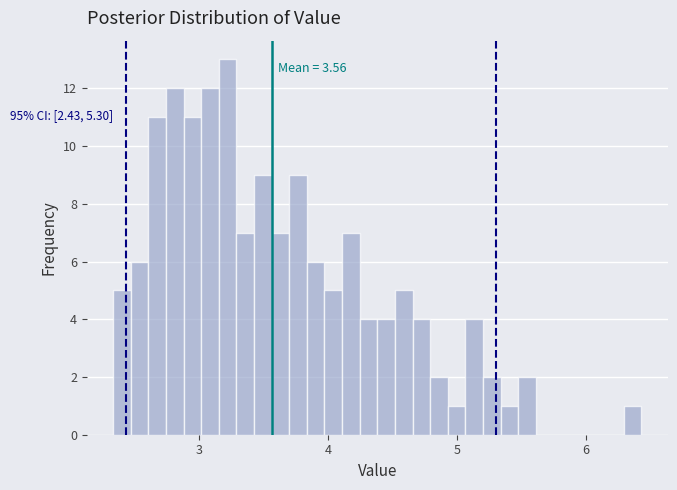

Read against the x-axis, roughly where is the centre of the tallest bar?

3.2